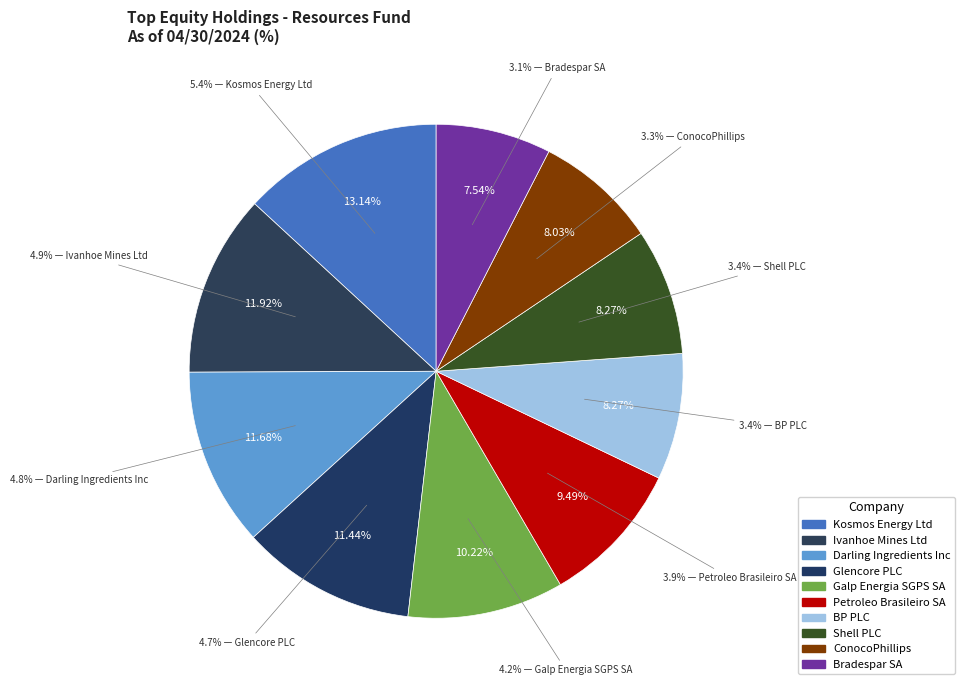

How many slices are in this pie chart?

10